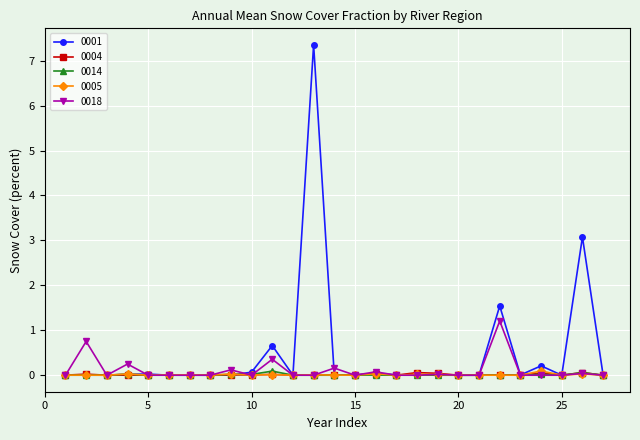

True or false: 0018 has more than 0 points higher than both neighbors.

True